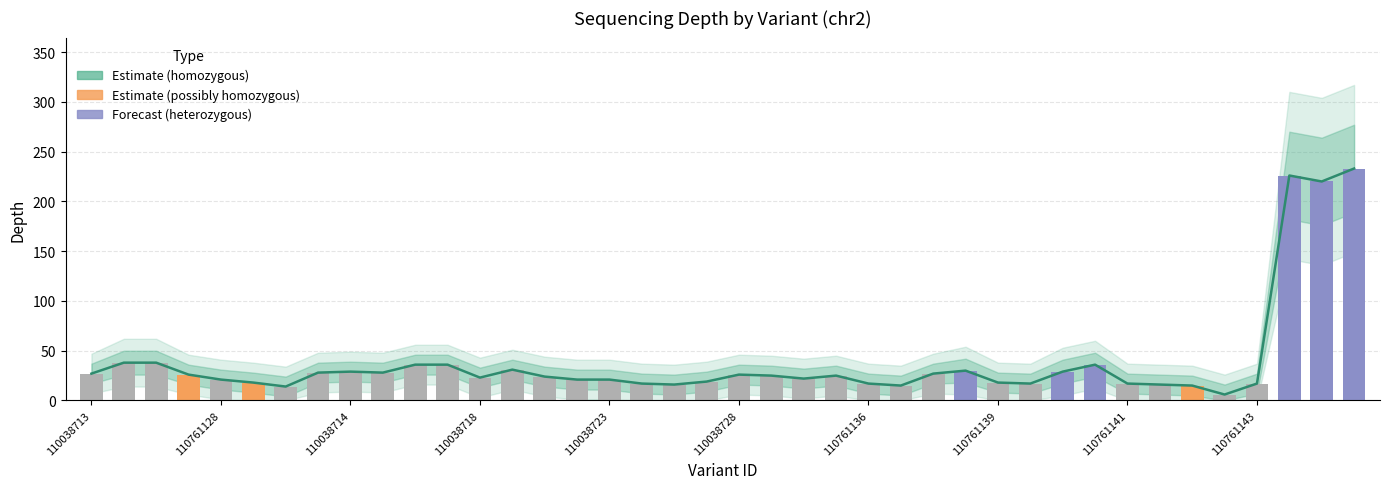

True or false: Depth trend has a value of 4 at 18.

False